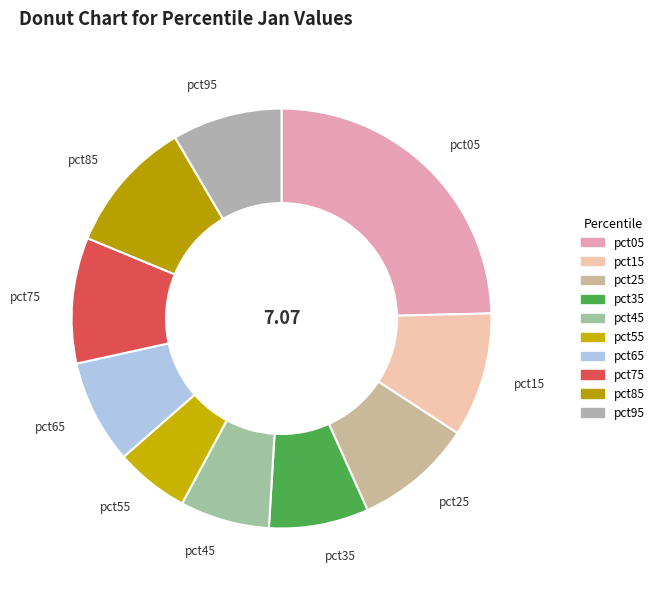

Does pct95 account for over 50% of the chart?

No